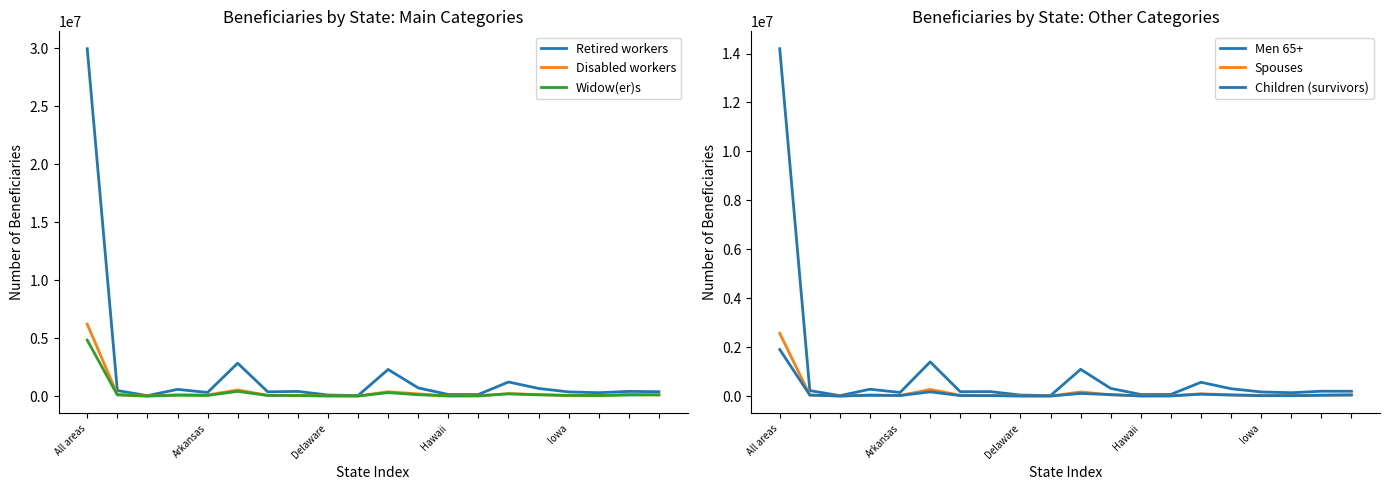

At how many categories does at least one series exceed 16979939?

1